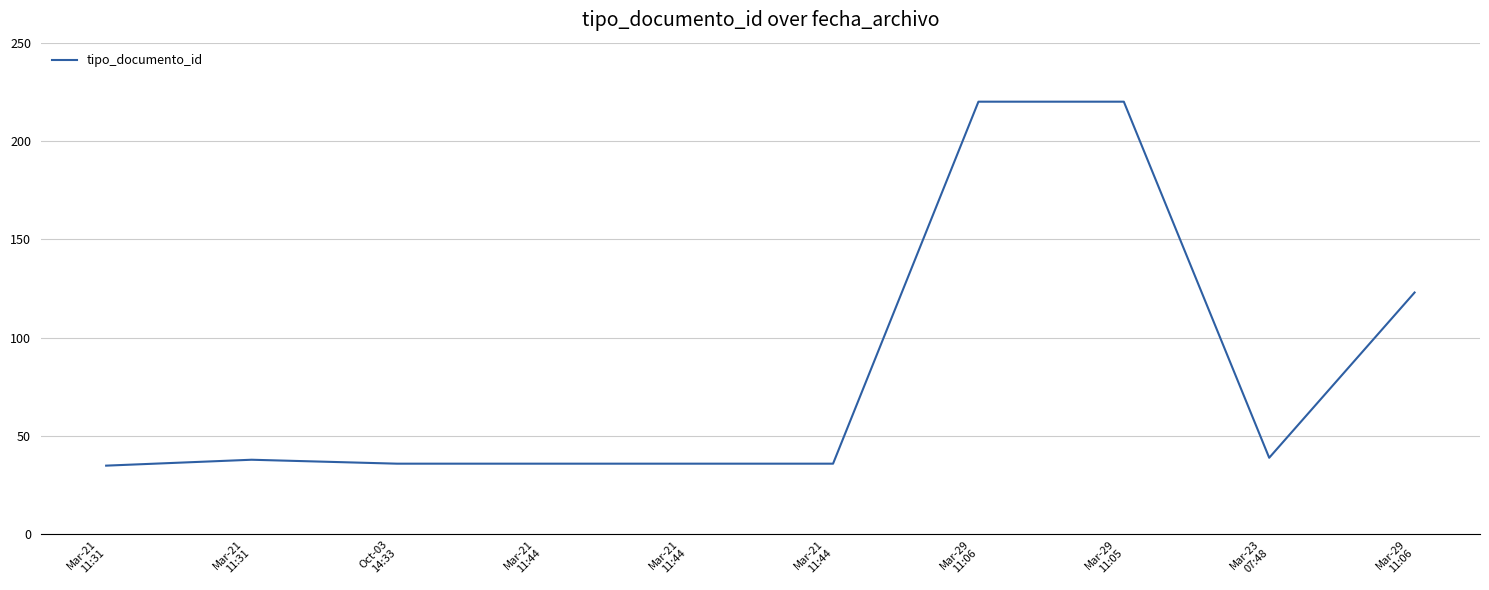

Is this an area chart (filled region under the line)?

No